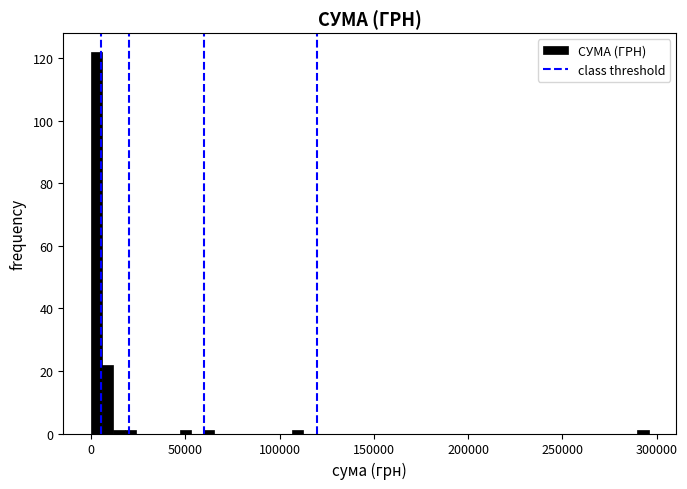

Around what value on the x-axis is the tallest bar? Give the approximate position of its centre, as read against the axis.

5000